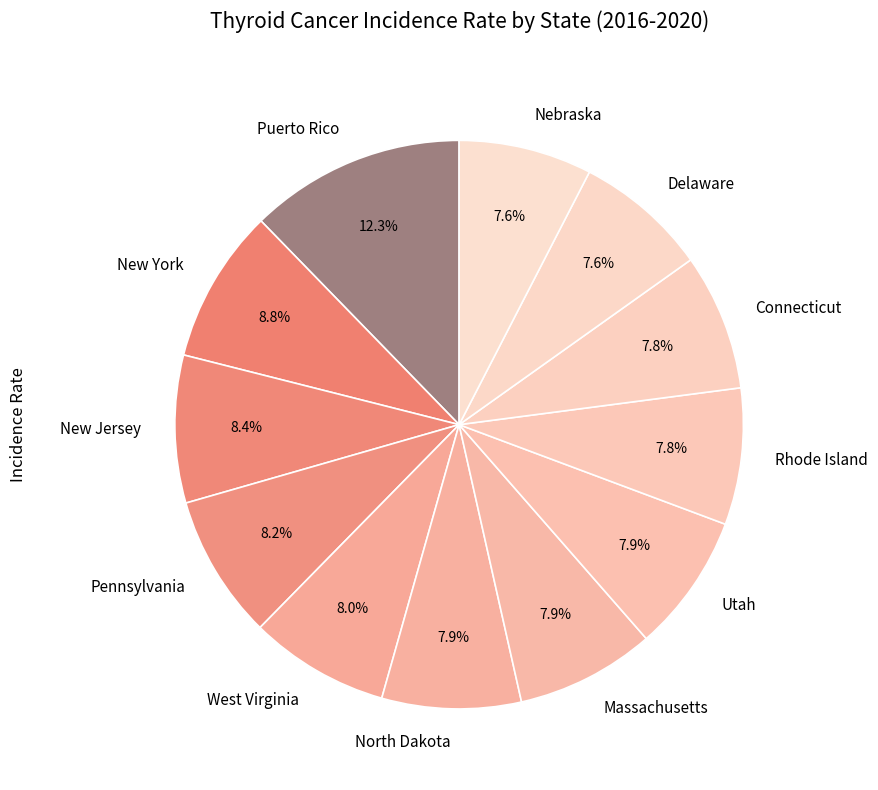

Is Delaware the majority of the pie?

No